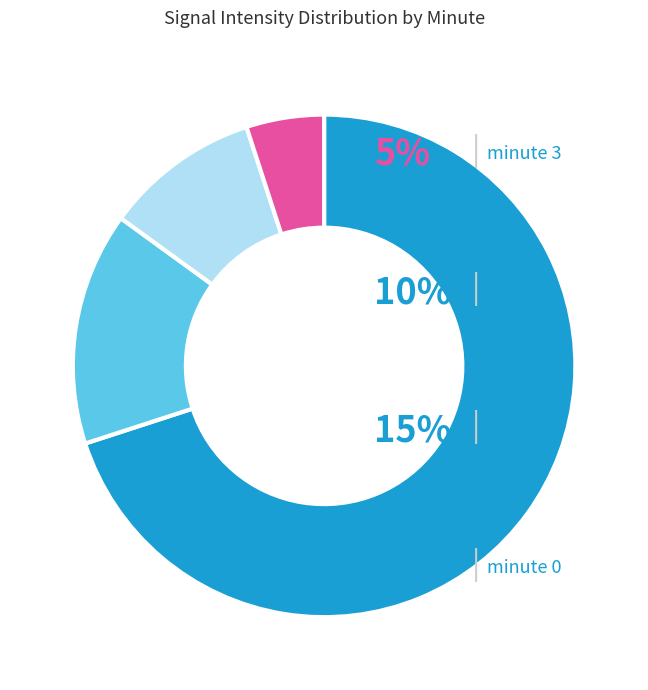

Which category has the smallest portion of the pie?

minute 1